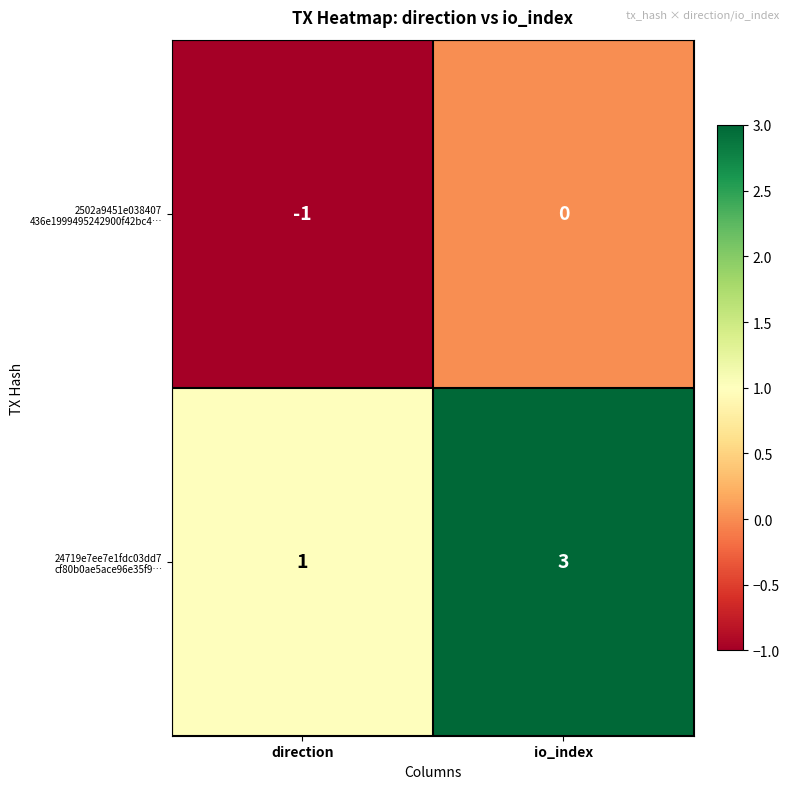

Which category has the lowest value across all series?

direction